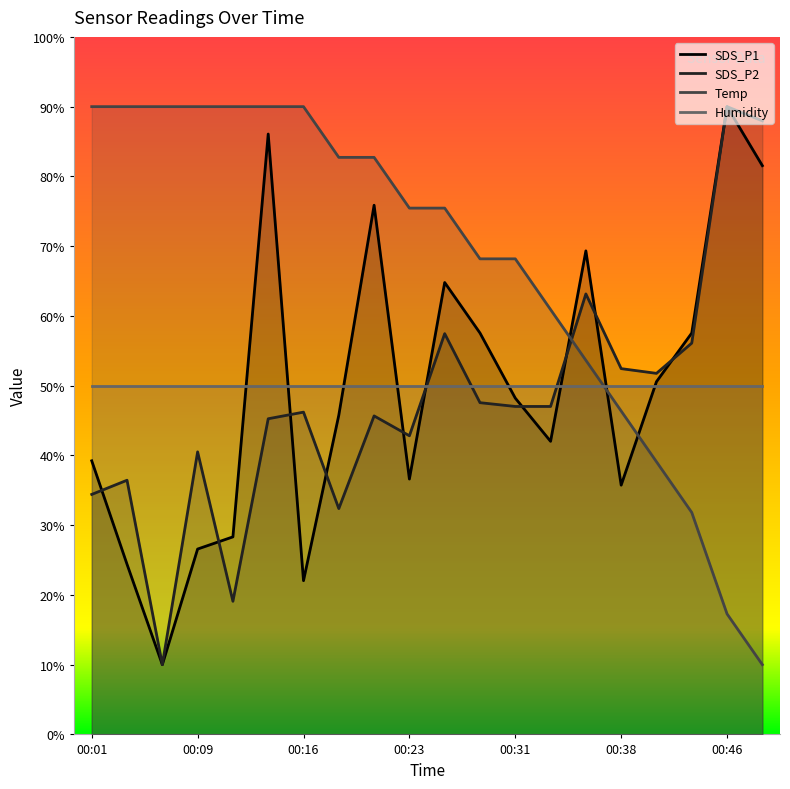

What is the value of the SDS_P2 point at the 17th from the left?

51.8